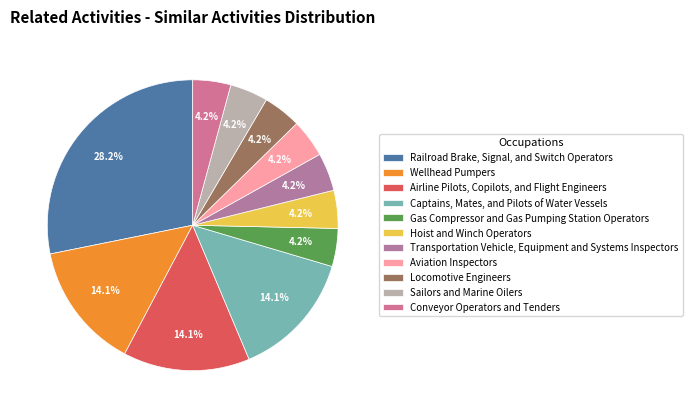

Which slice is the largest?

Railroad Brake, Signal, and Switch Operators